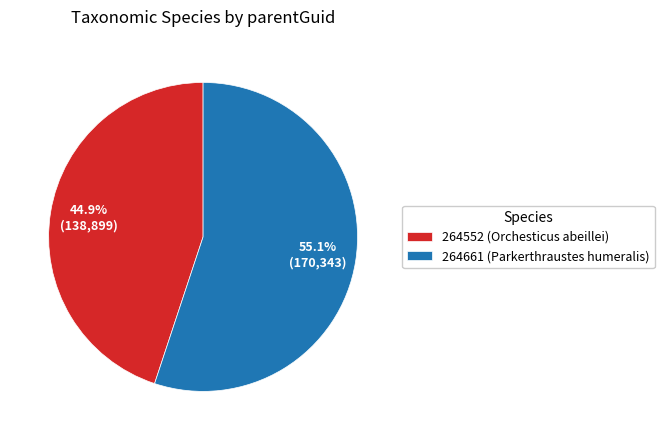

Do 264552 (Orchesticus abeillei) and 264661 (Parkerthraustes humeralis) together represent more than half of the pie?

Yes